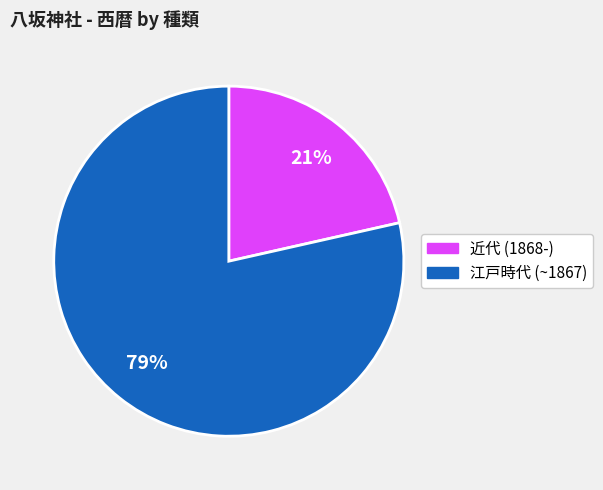

Does any single category account for the majority?

Yes